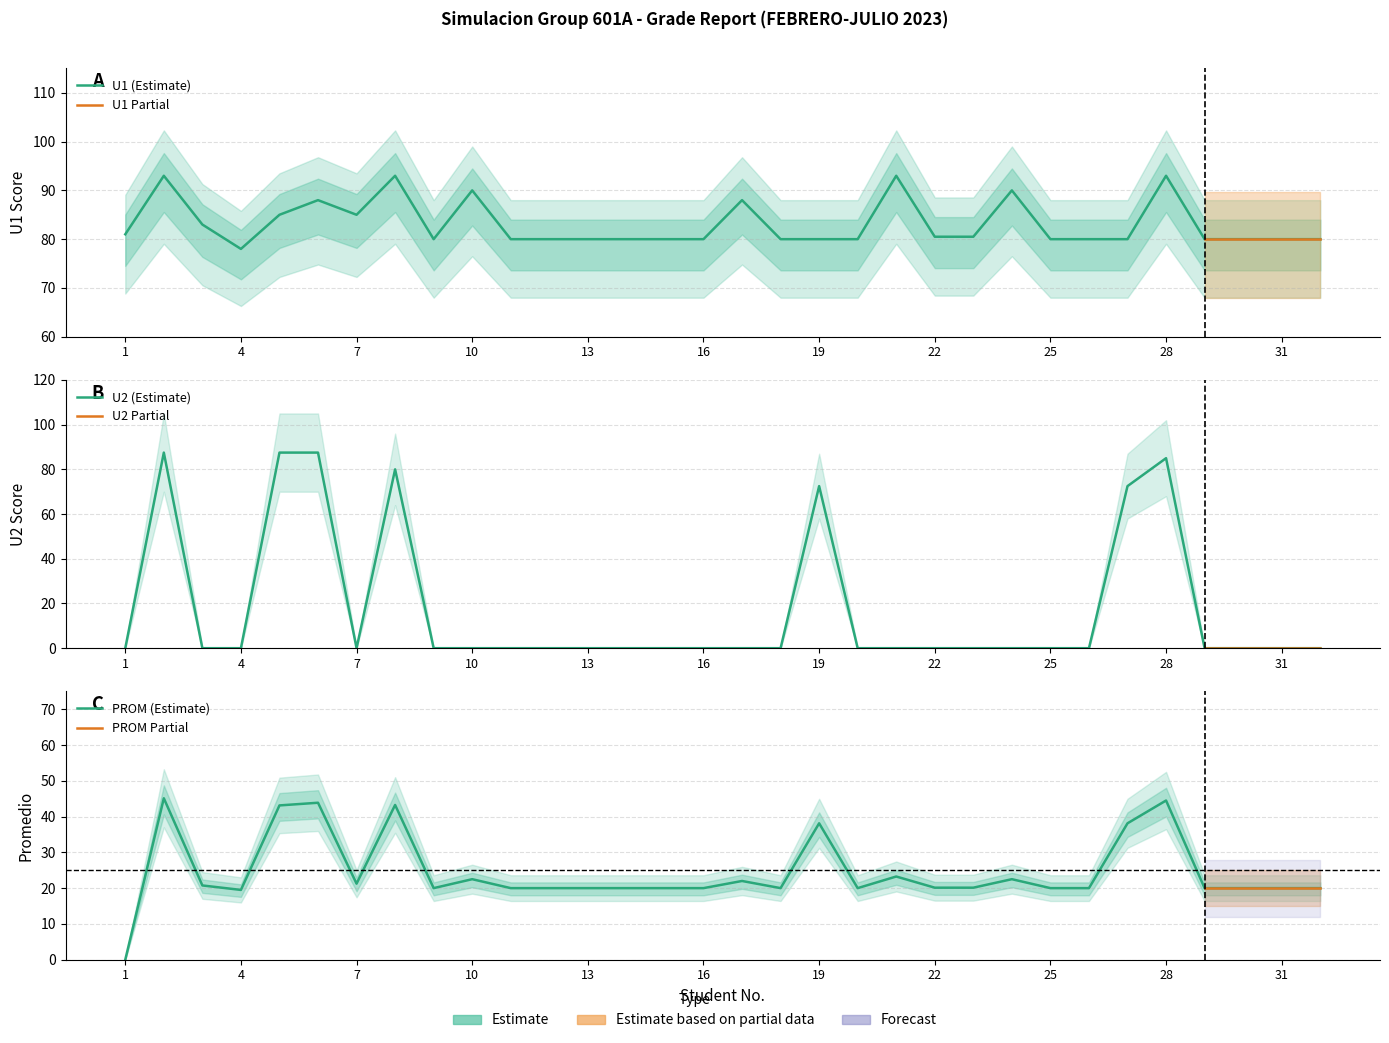

What are all the series names shown in the legend?

U1, U2, PROM